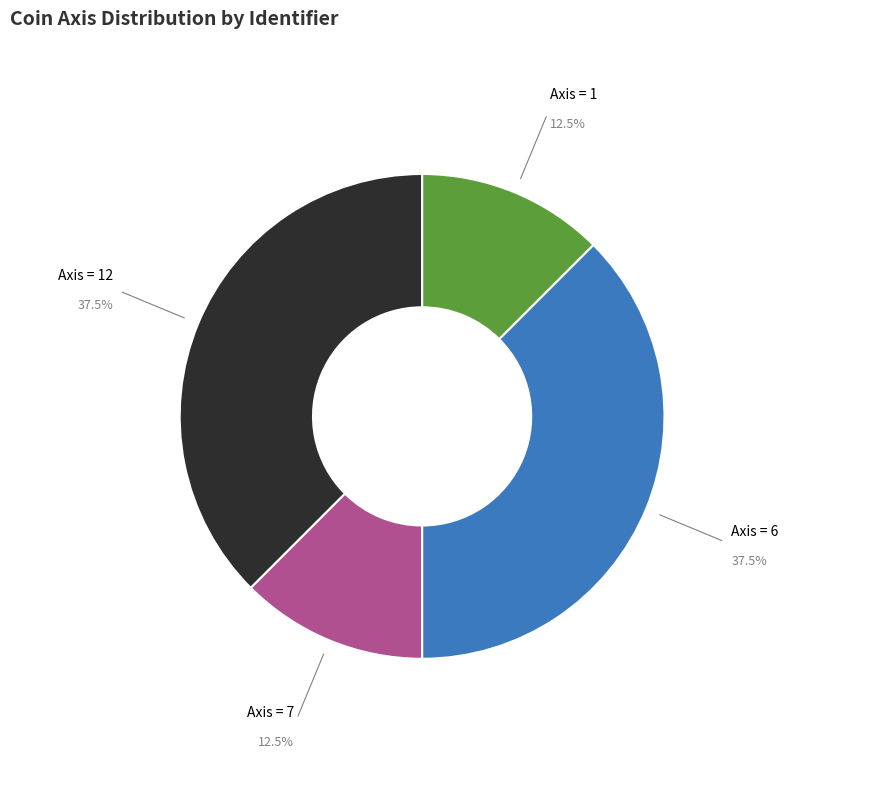

To the nearest percent, what is the difference between the largest and smallest slice percentages?

25%